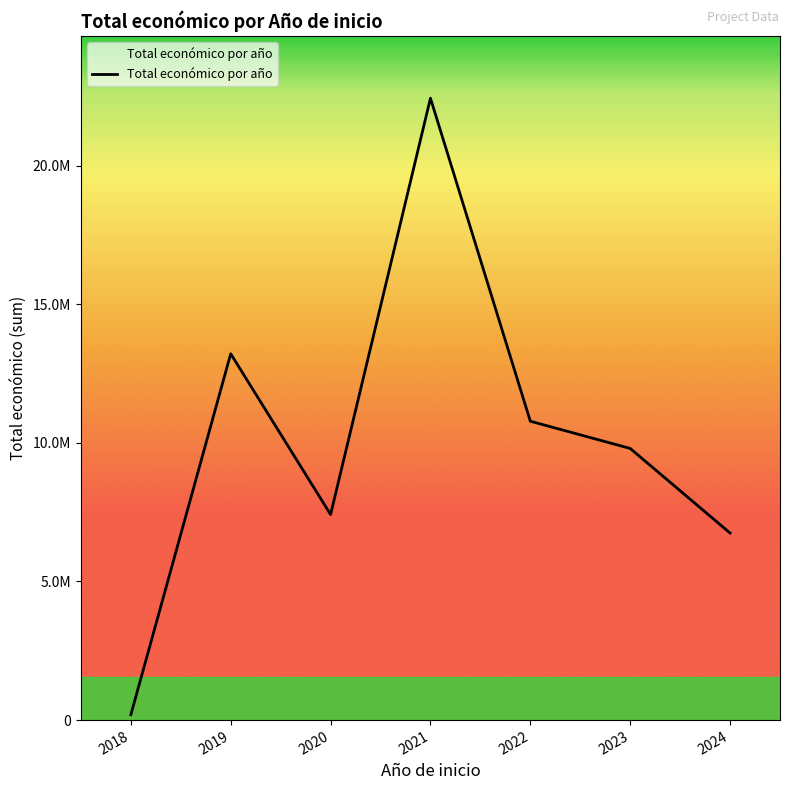

Does the chart display data point markers on the line(s)?

No